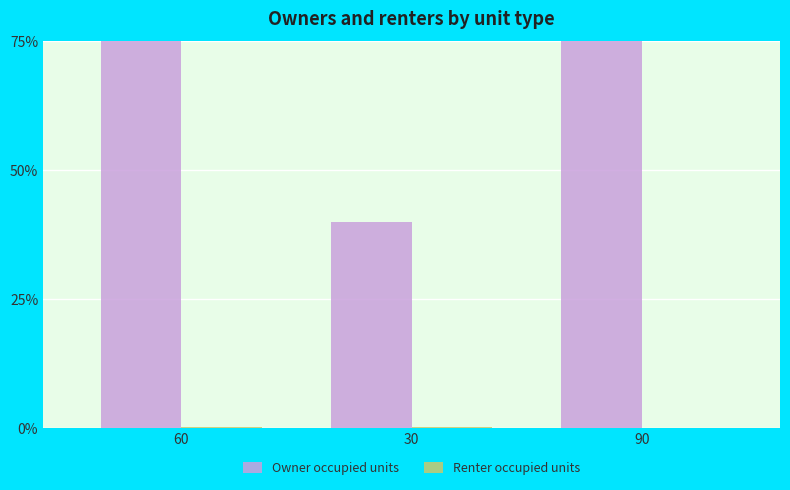

What is the label of the 1st bar from the right?

90